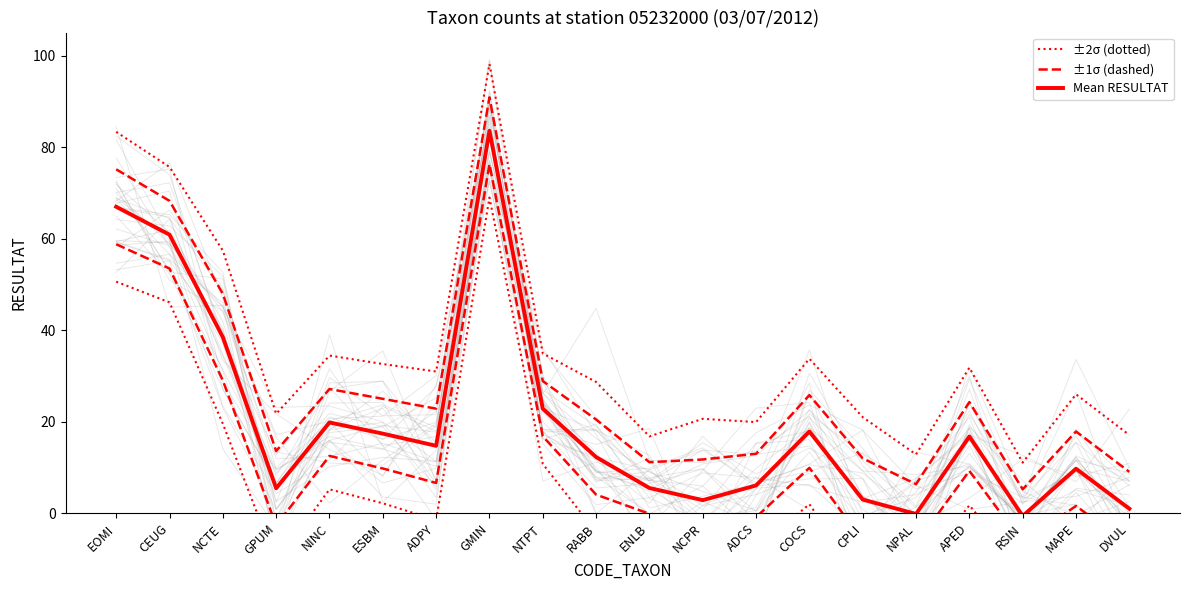

Is the value of ±1σ (dashed) at ADCS greater than the value of ±2σ (dotted) at COCS?

No